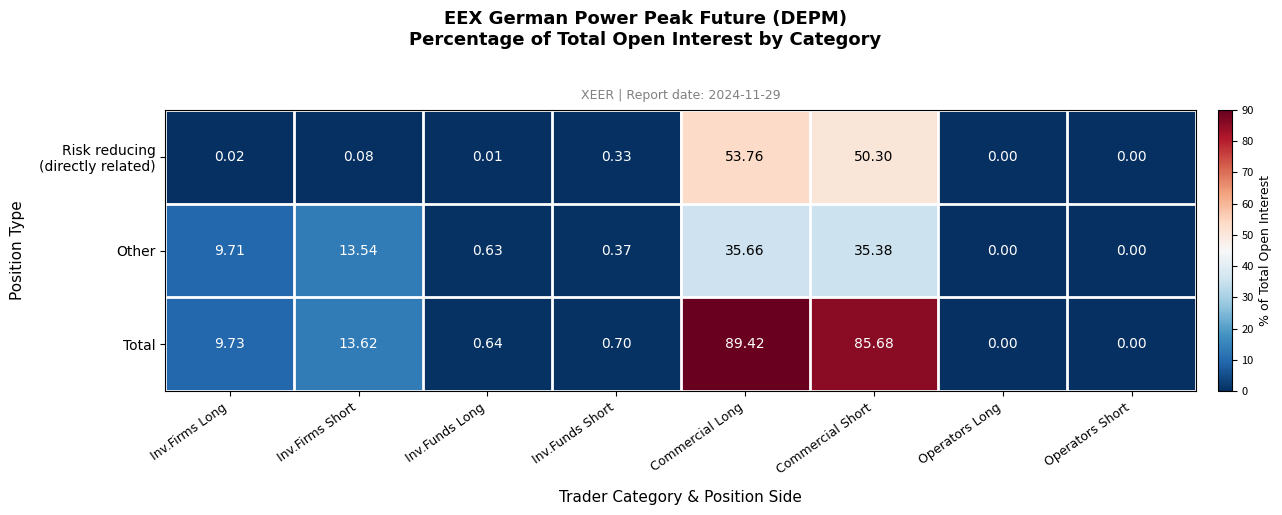

What is the total value across all series at Inv.Firms Short?

27.2